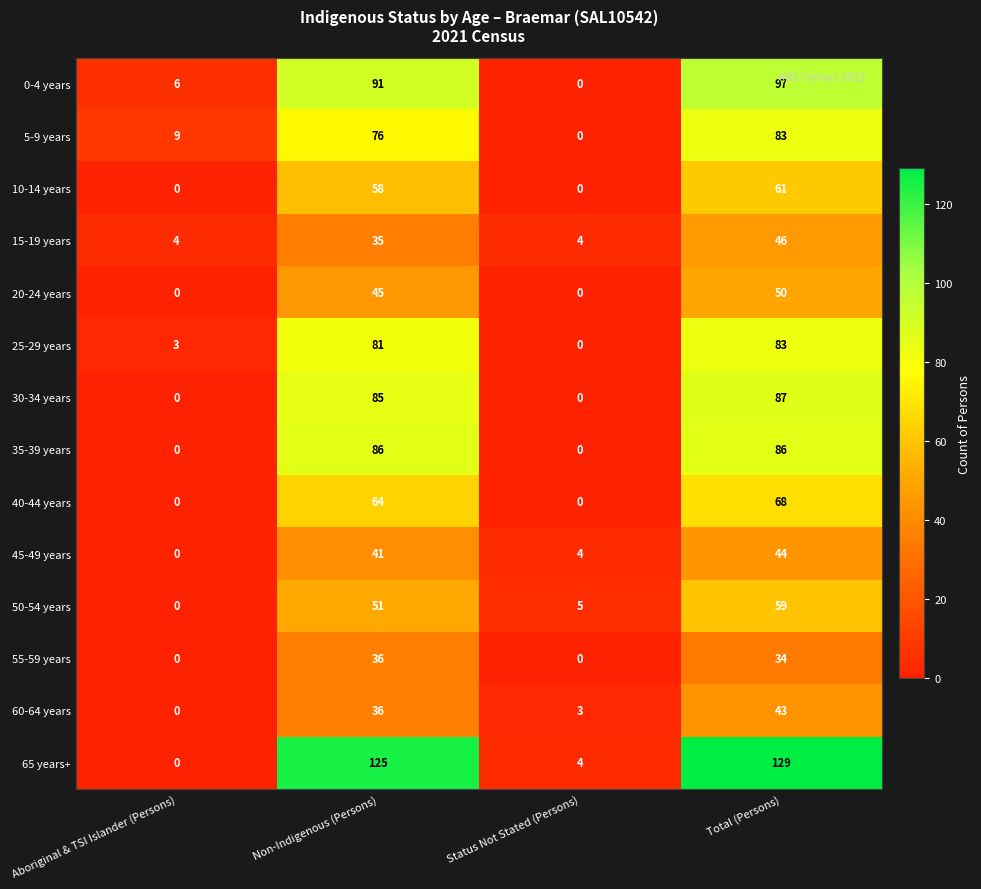

At which category is the sum across all series the highest?

Total (Persons)